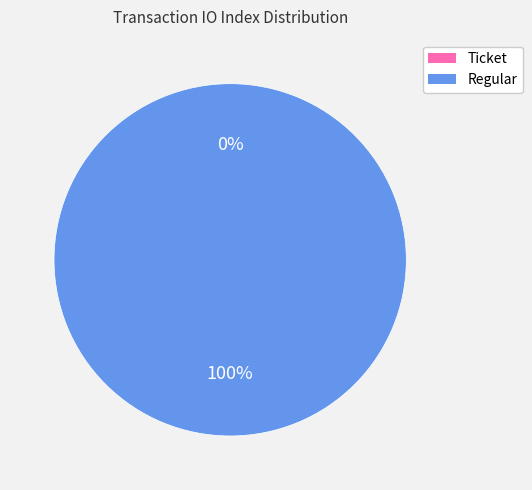

Is the sum of Ticket (io_index=0) and Regular (io_index=50) greater than half?

Yes